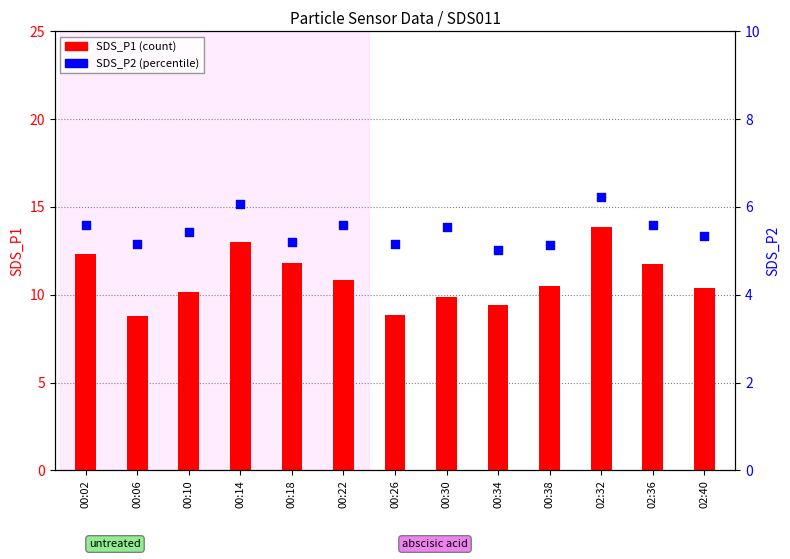

At which category is the sum across all series the highest?

02:32